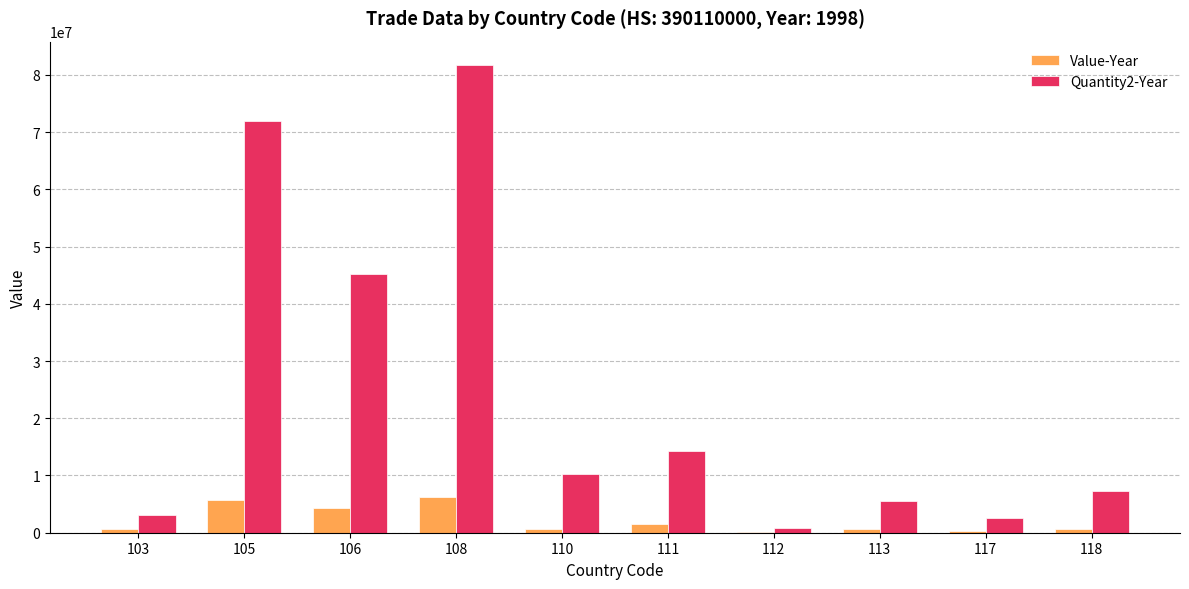

What is the sum of all Value-Year values?

20701161